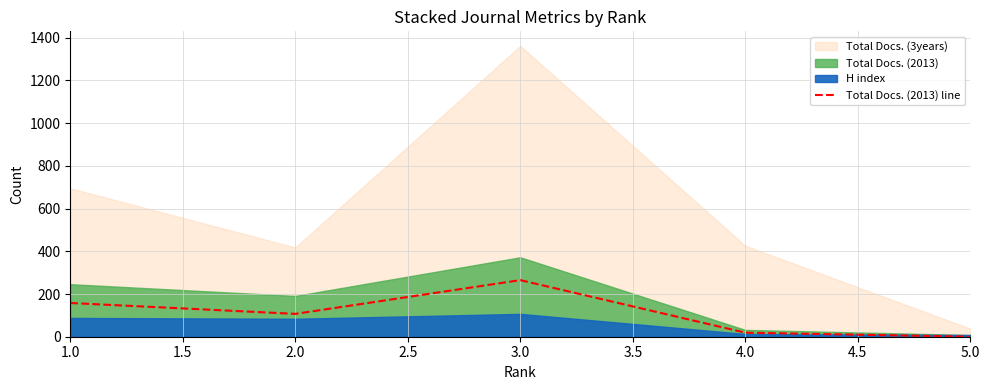

What position from the right is 1.0?

5